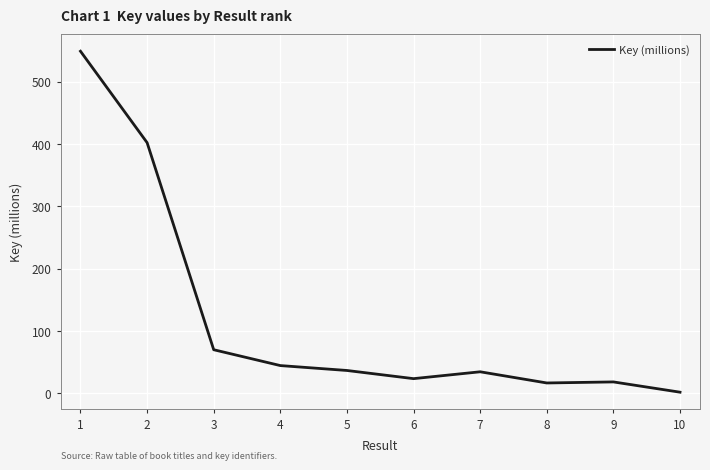

Where is the data nearest to the value 275?

2